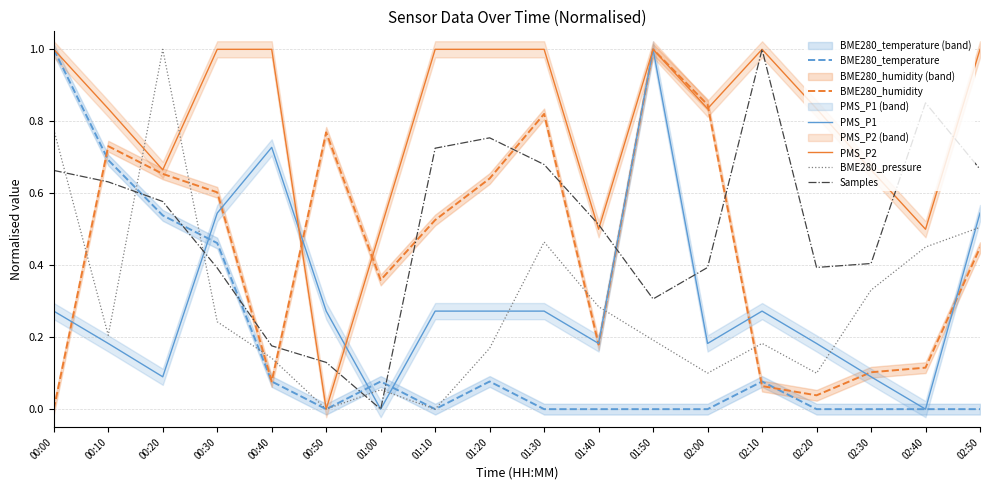

What is the maximum value for PMS_P1?

1.0